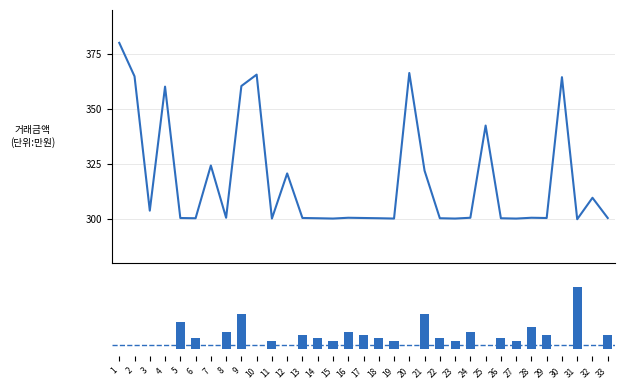

What are all the series names shown in the legend?

задолженность (col_6), уплачено (col_4)